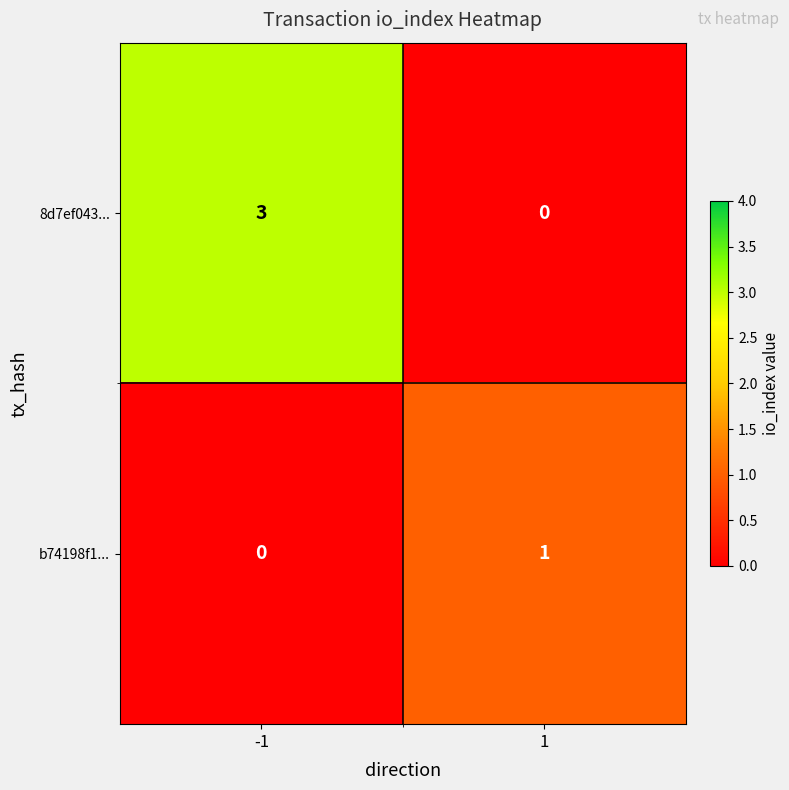

How many distinct data groups are displayed?

2